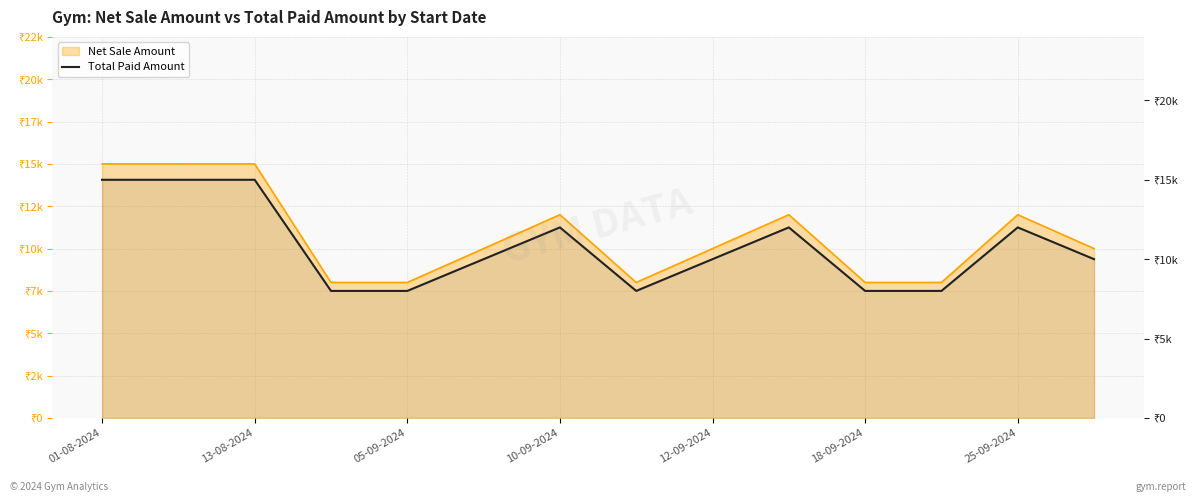

Where does the data first go above 10000?

01-08-2024